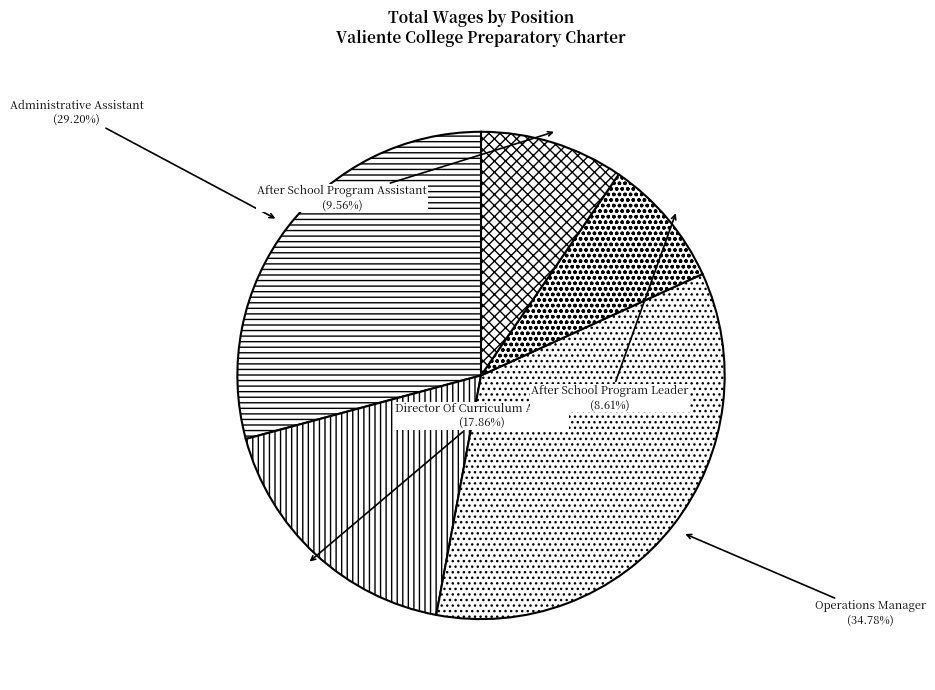

Is there a majority slice in this chart?

No